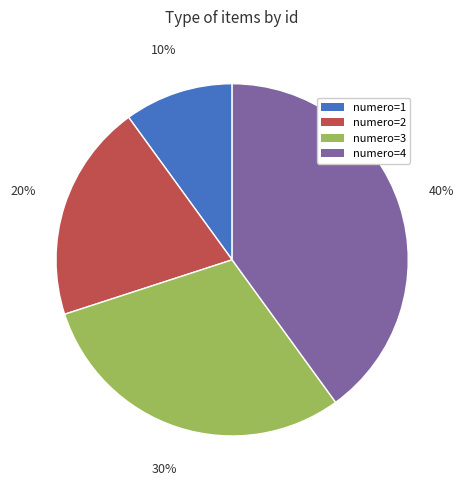

Does any single category account for the majority?

No